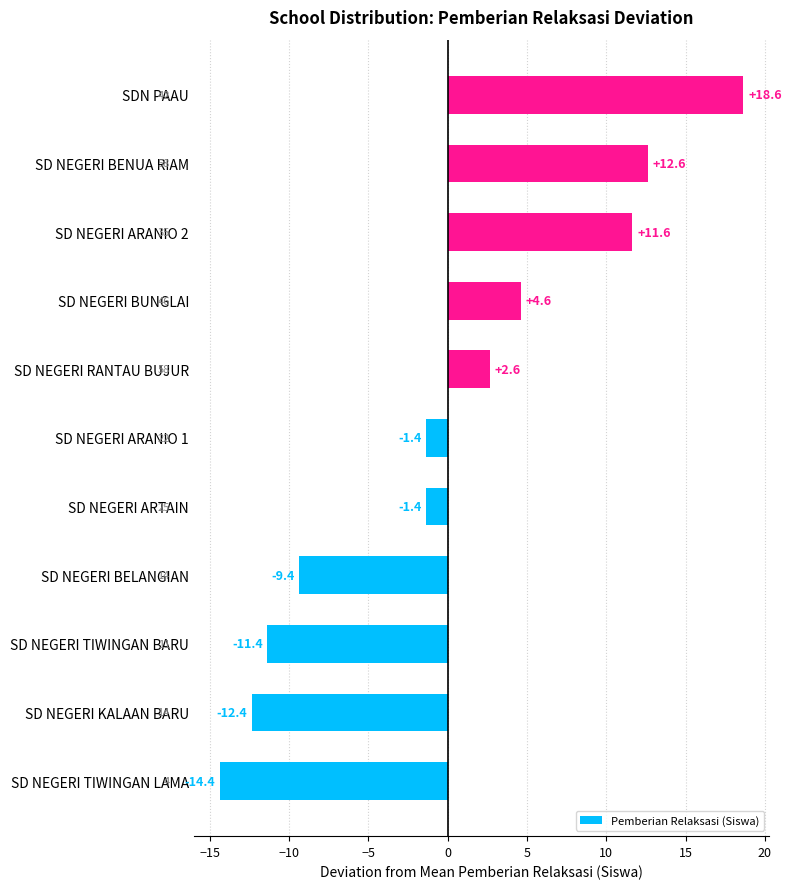

Which has a higher value, SD NEGERI ARANIO 1 or SDN PAAU?

SDN PAAU